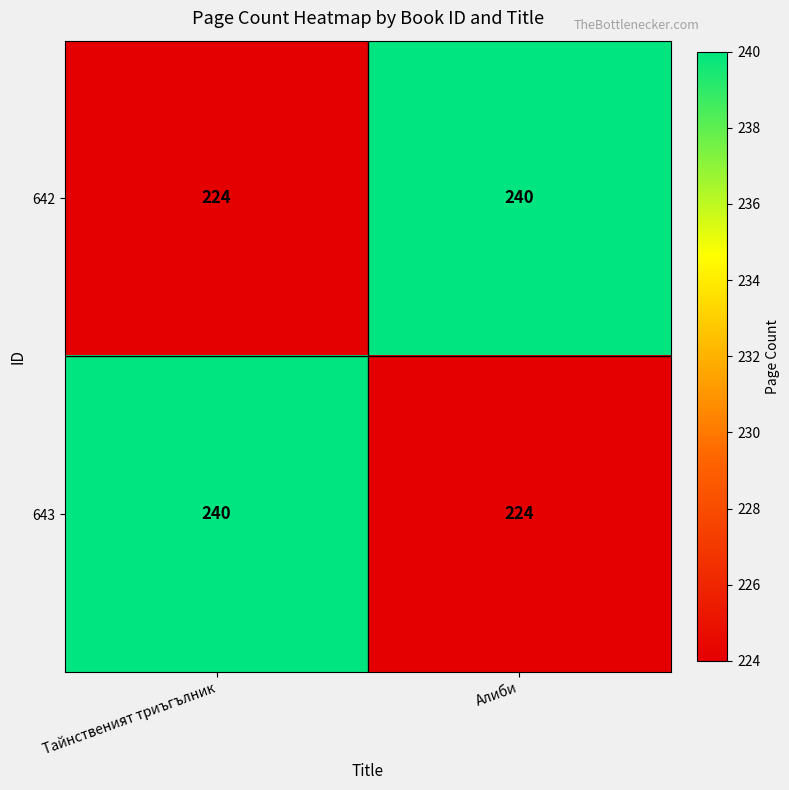

Reading left to right, list all the values displayed in this chart.

642: 224	240
643: 240	224